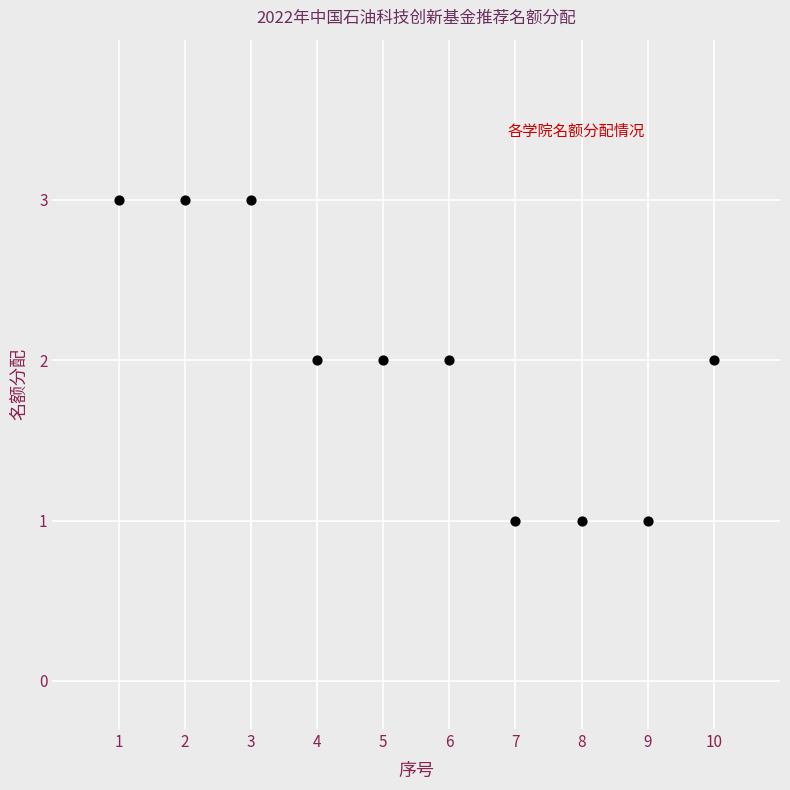

What is the average X value?

6